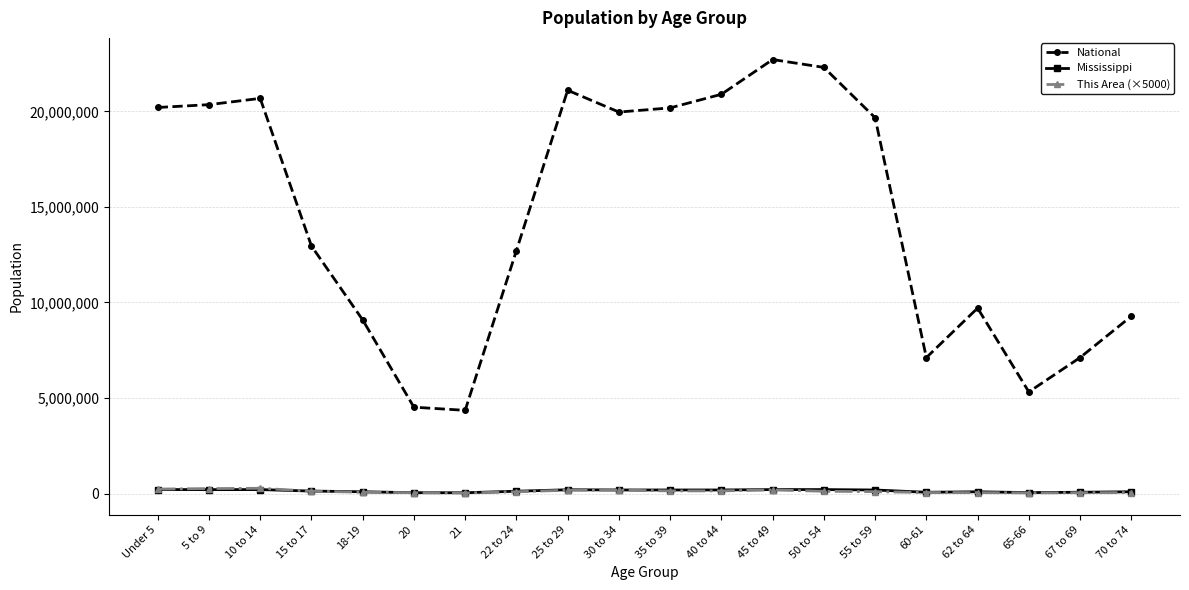

What is the label of the 17th point from the left?

62 to 64